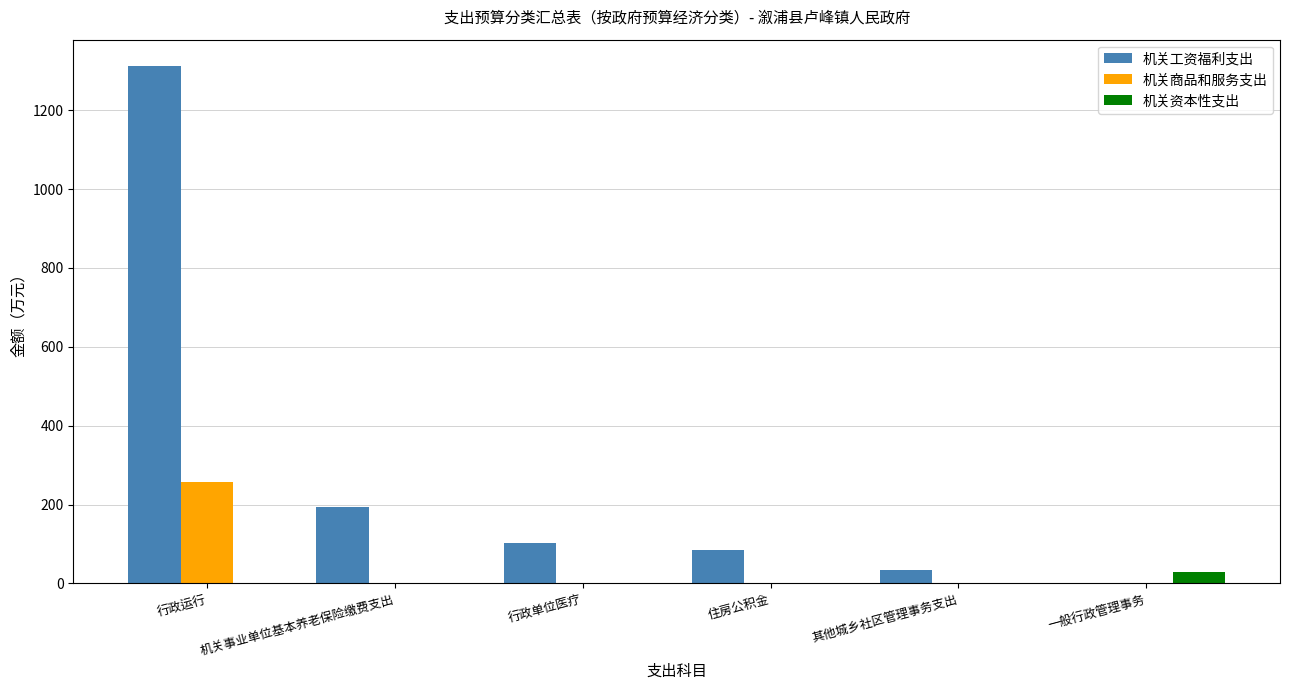

At which category does the chart reach its peak across all series?

行政运行